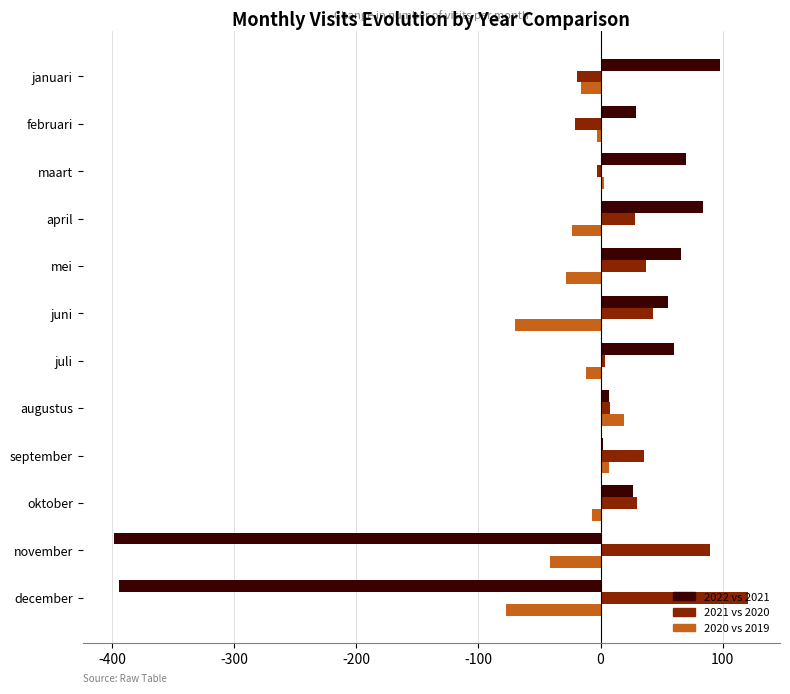

Between januari and november, which series saw the biggest shift?

2022 vs 2021